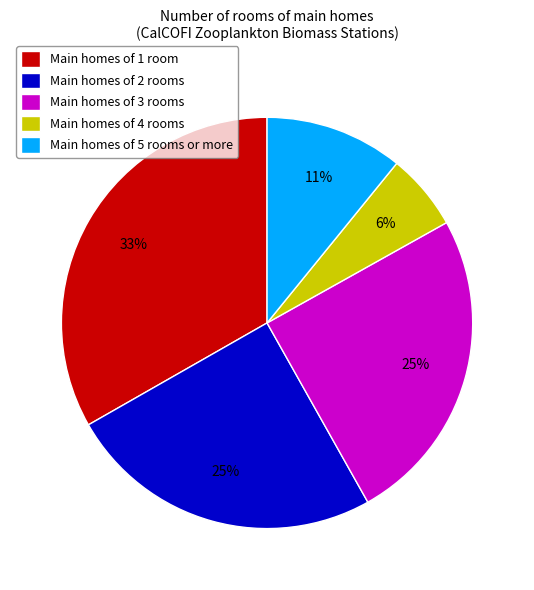

What percentage is the Main homes of 4 rooms slice, to the nearest percent?

6%